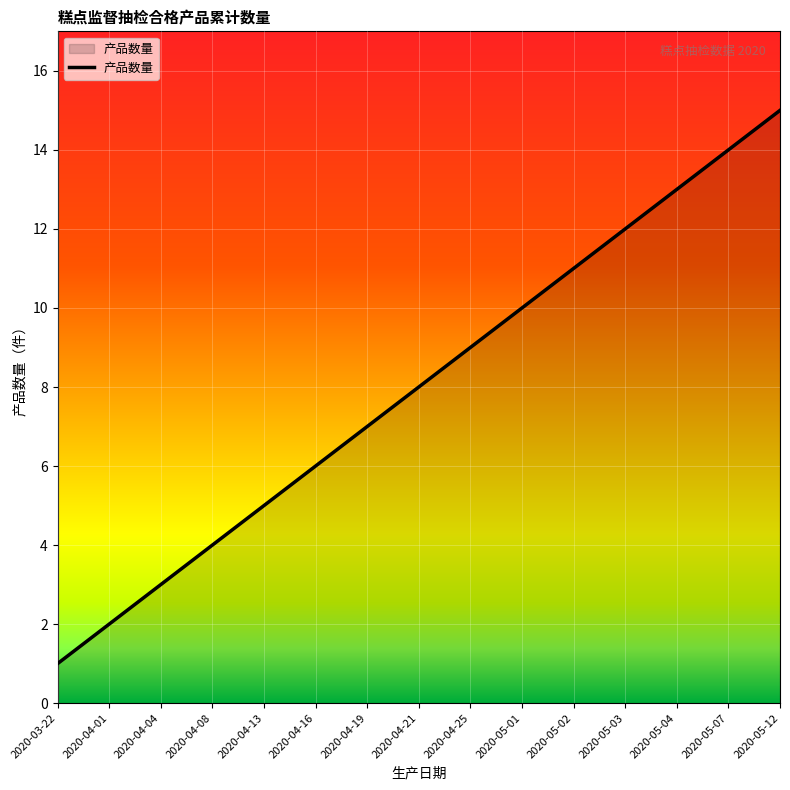

What position from the left is 2020-04-19?

7